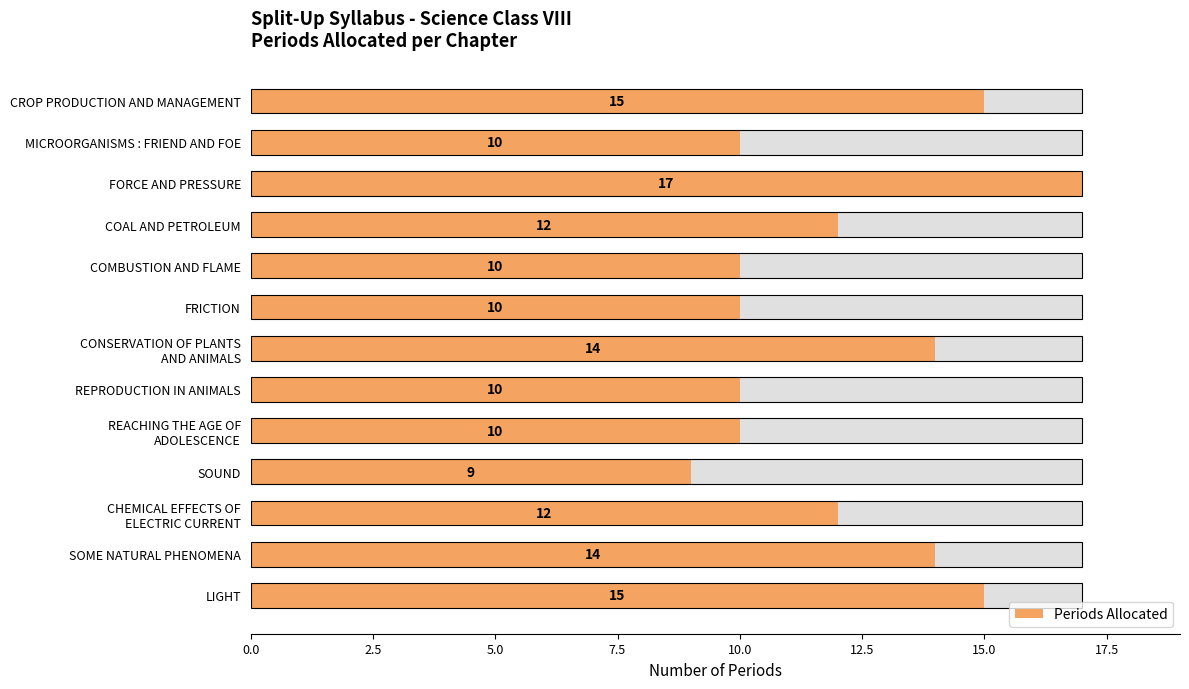

What is the minimum value shown in the chart?

9